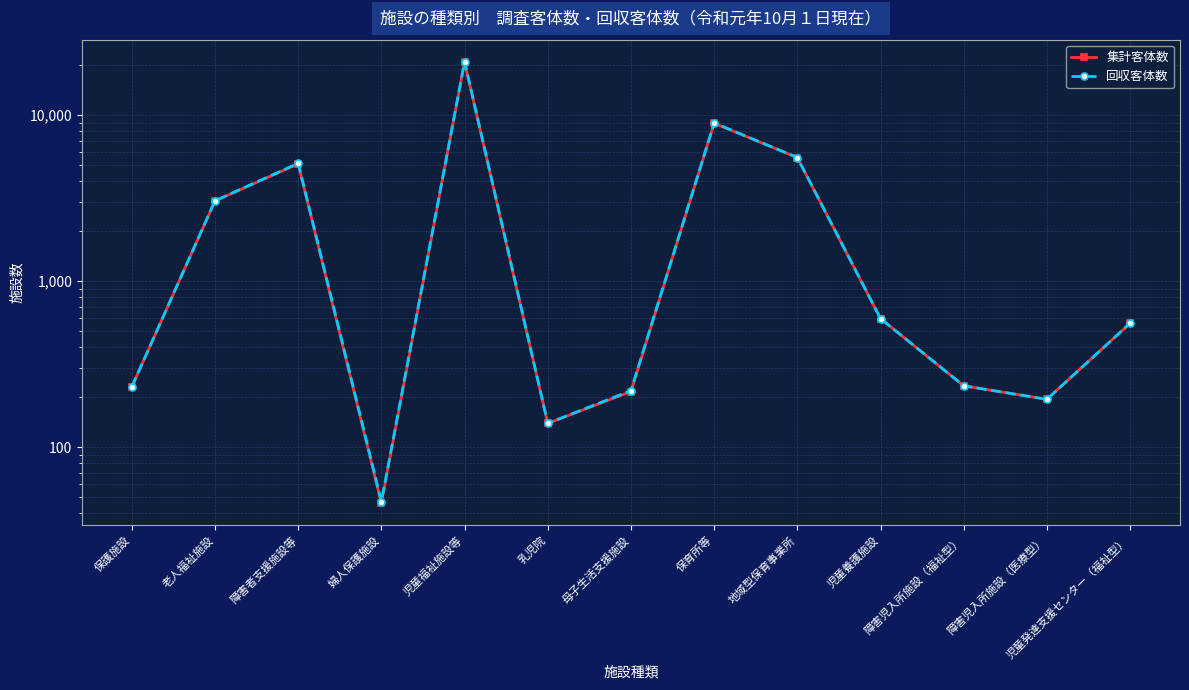

What is the minimum value shown in the chart?

46